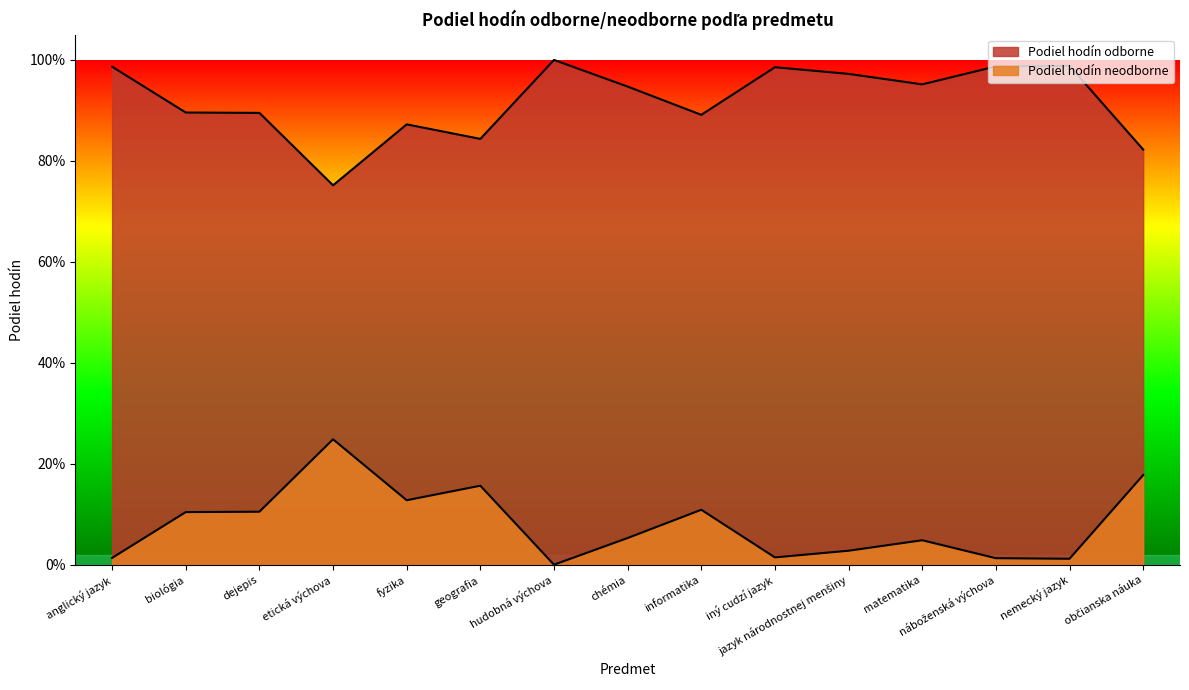

List the labels in order of Podiel hodín neodborne value, smallest first.

hudobná výchova, nemecký jazyk, náboženská výchova, anglický jazyk, iný cudzí jazyk, jazyk národnostnej menšiny, matematika, chémia, biológia, dejepis, informatika, fyzika, geografia, občianska náuka, etická výchova